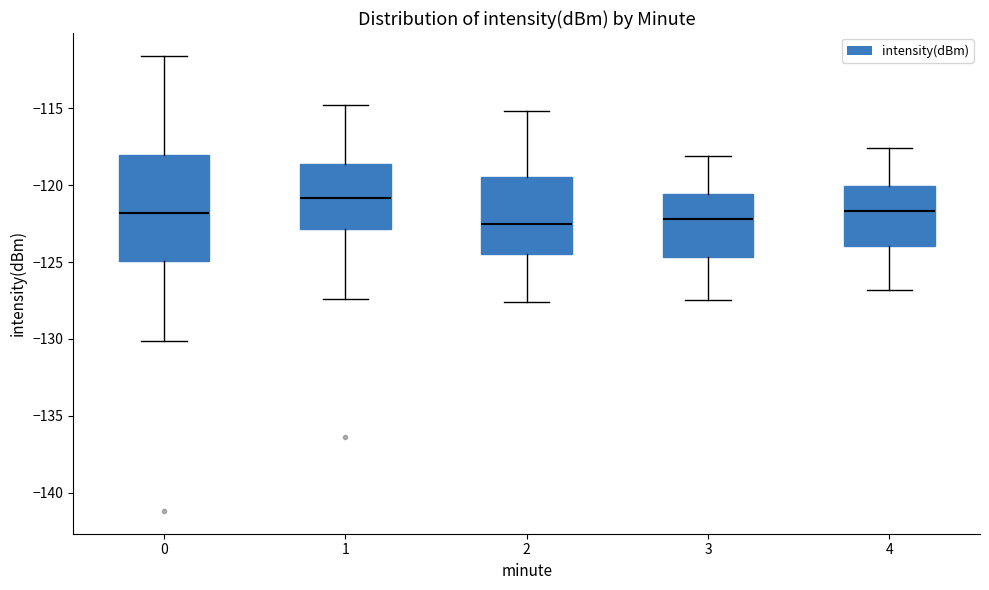

Reading left to right, transcribe this box plot: for each box, give where its median line is, the range the box spans, and where its two whiskers end, as read against the y-axis. The values are not printed on the chart, so give them approximately, as read against the axis.

0: median -122.0, box -125.0 to -118.0, whiskers -130.0 to -111.5
1: median -121.0, box -123.0 to -118.5, whiskers -127.5 to -115.0
2: median -122.5, box -124.5 to -119.5, whiskers -127.5 to -115.0
3: median -122.0, box -124.5 to -120.5, whiskers -127.5 to -118.0
4: median -121.5, box -124.0 to -120.0, whiskers -127.0 to -117.5